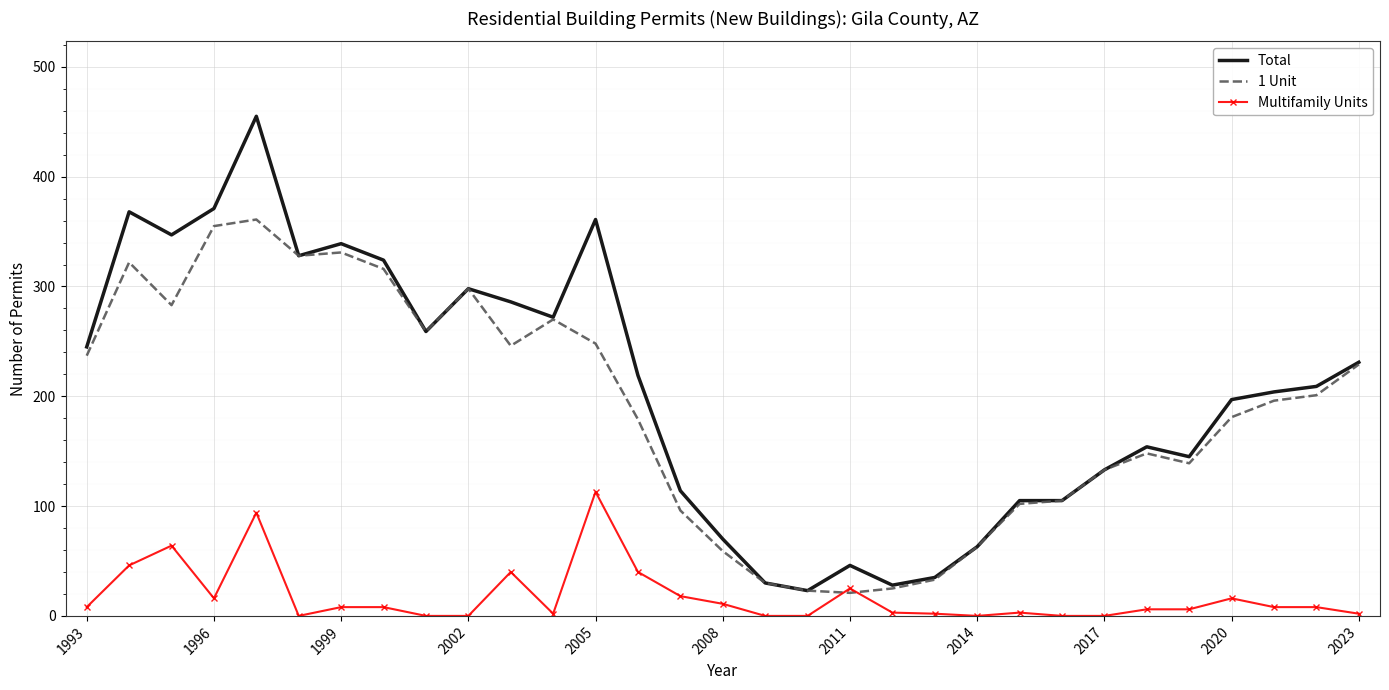

What is the maximum value shown in the chart?

455